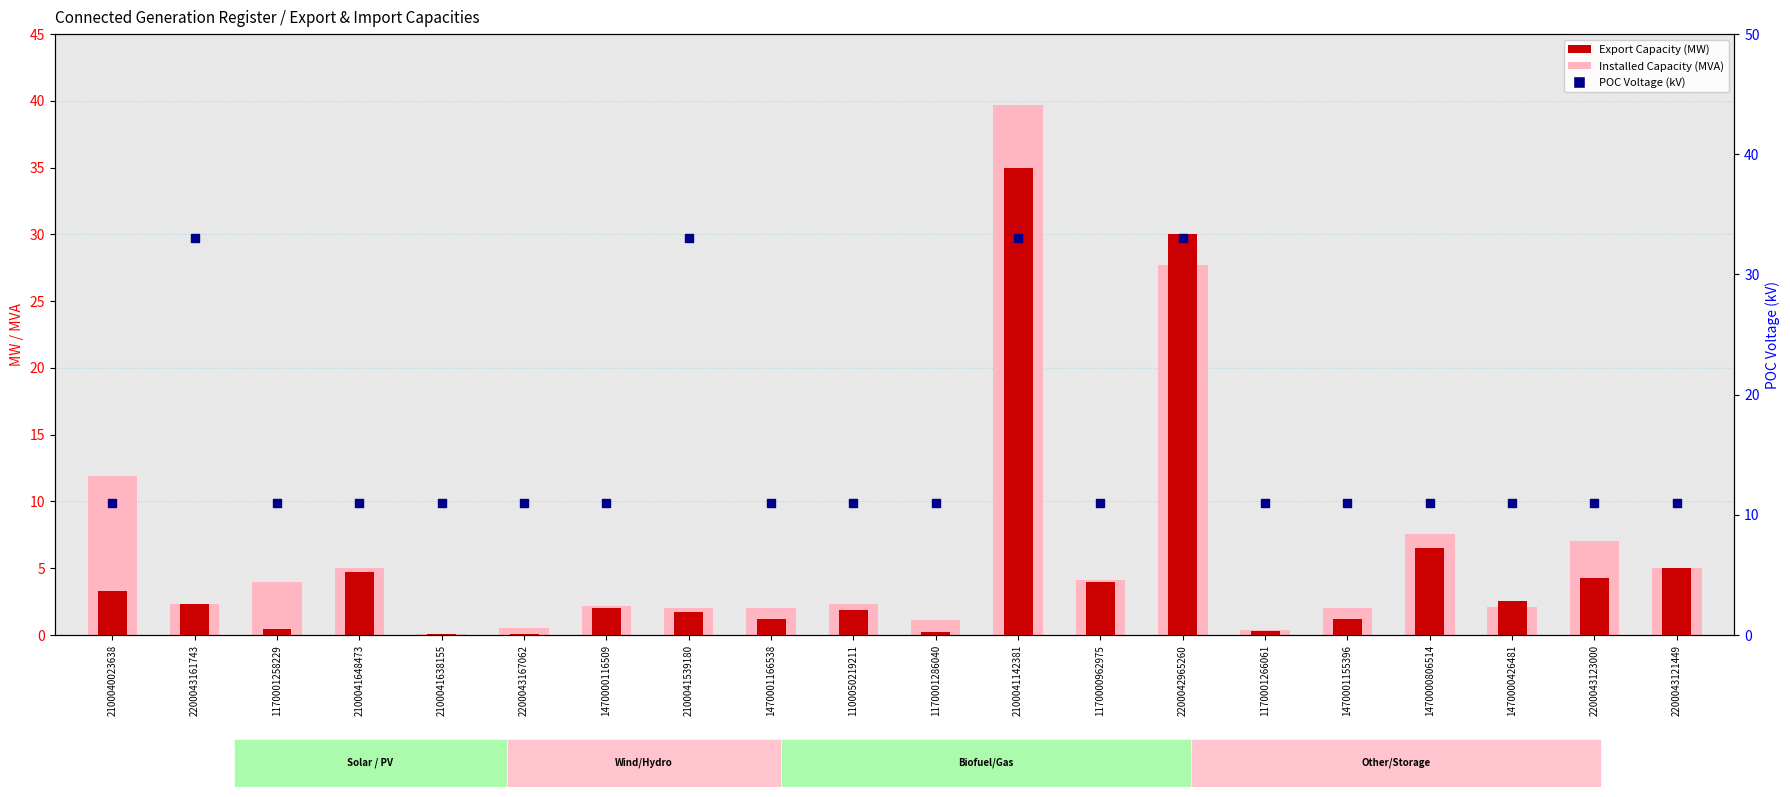

What is the total value across all series at 2200043167062?

11.6